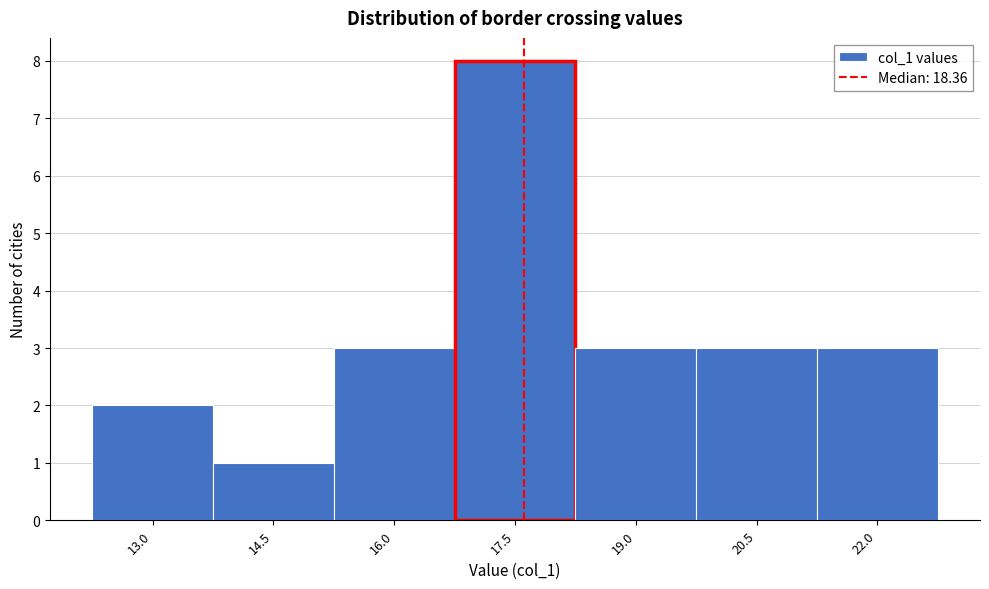

Reading right to left, extract all data points from this chart.

3	3	3	8	3	1	2